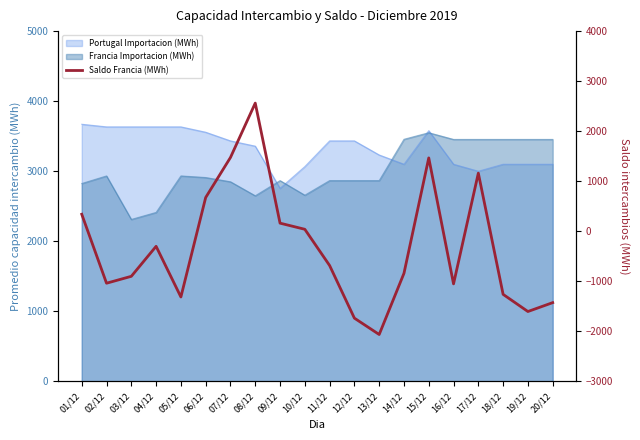

What is the sum of all values?

-6316.9